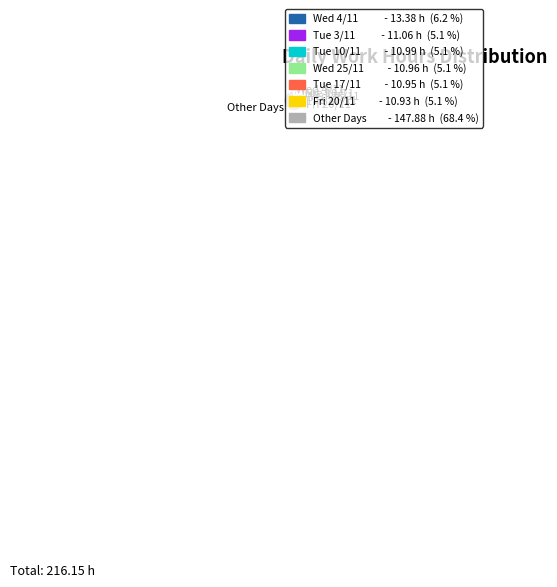

Combined, do Wed 4/11 and Tue 3/11 account for over 50%?

No